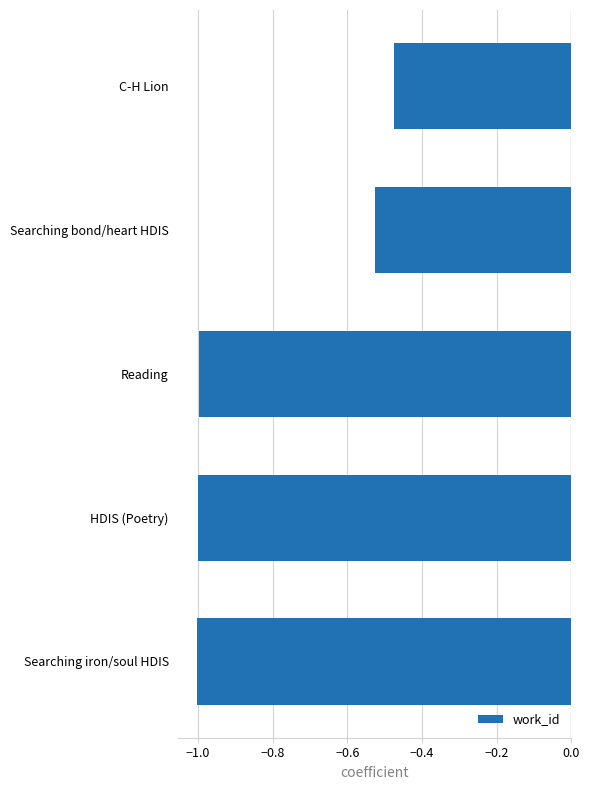

What is the difference between the values at Searching bond/heart HDIS and HDIS (Poetry)?

0.5